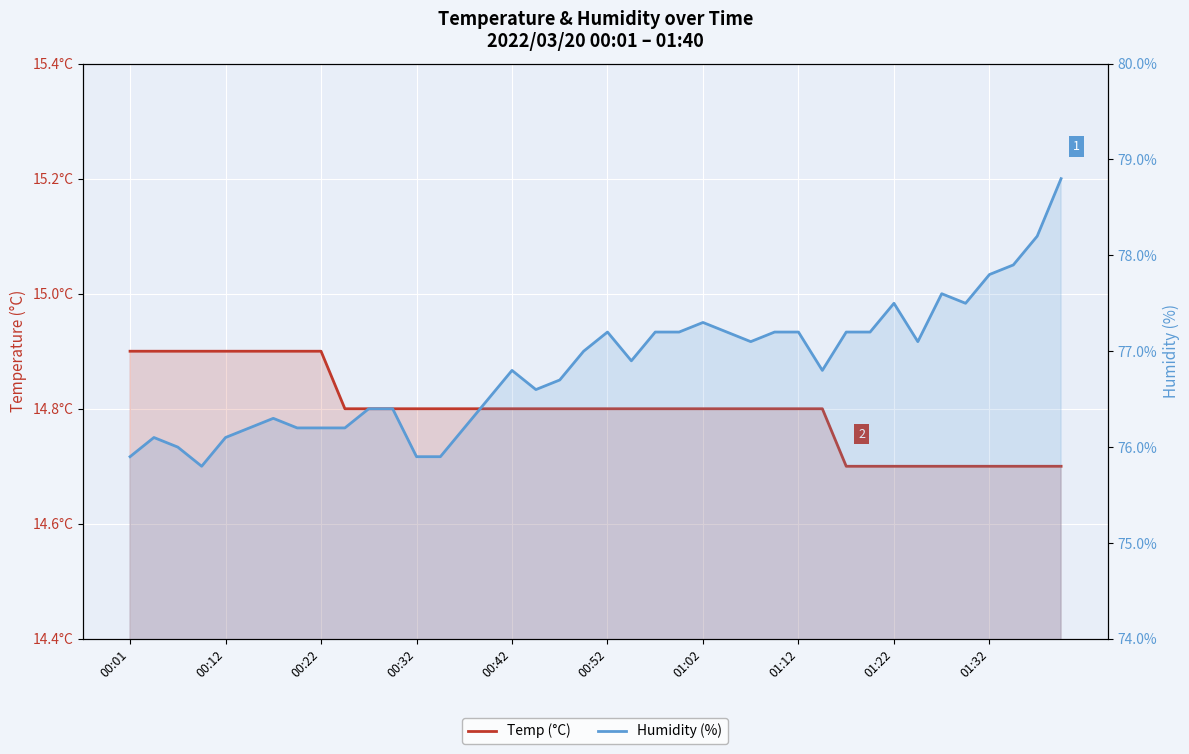

The Humidity (%) series shows 76.7 at 18. True or false?

True